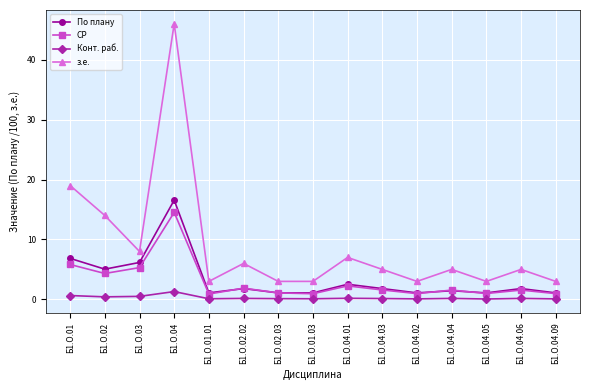

Which series has the widest spread of values?

з.е.